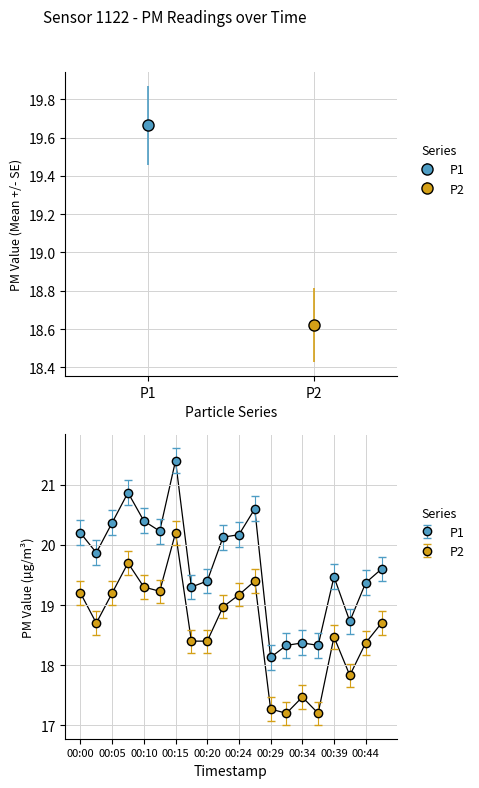

True or false: P1 and P2 intersect in this chart.

False